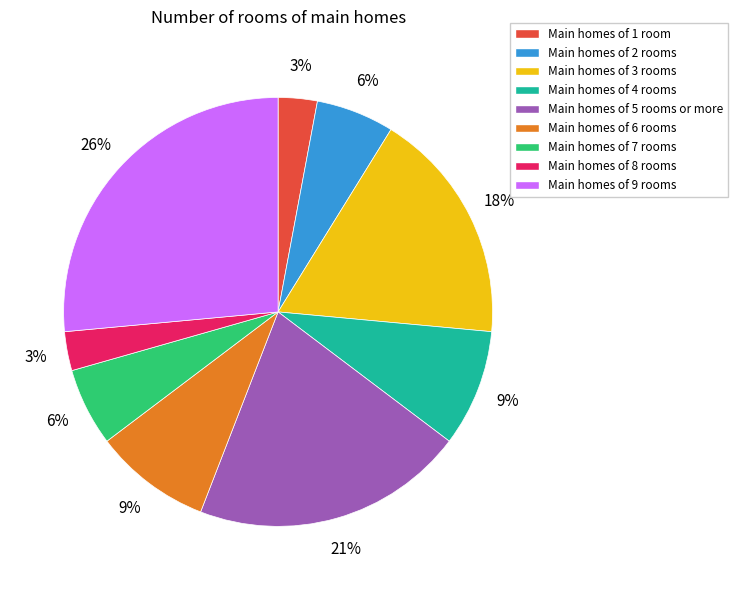

Is there any slice that represents more than half of the pie?

No